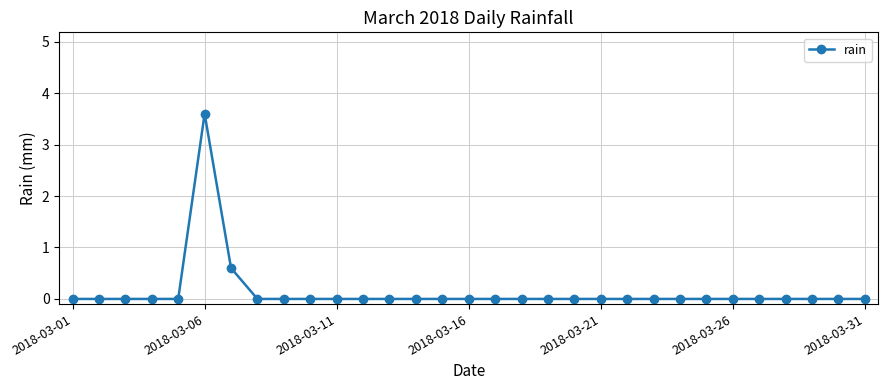

What is the sum of all values?

4.2